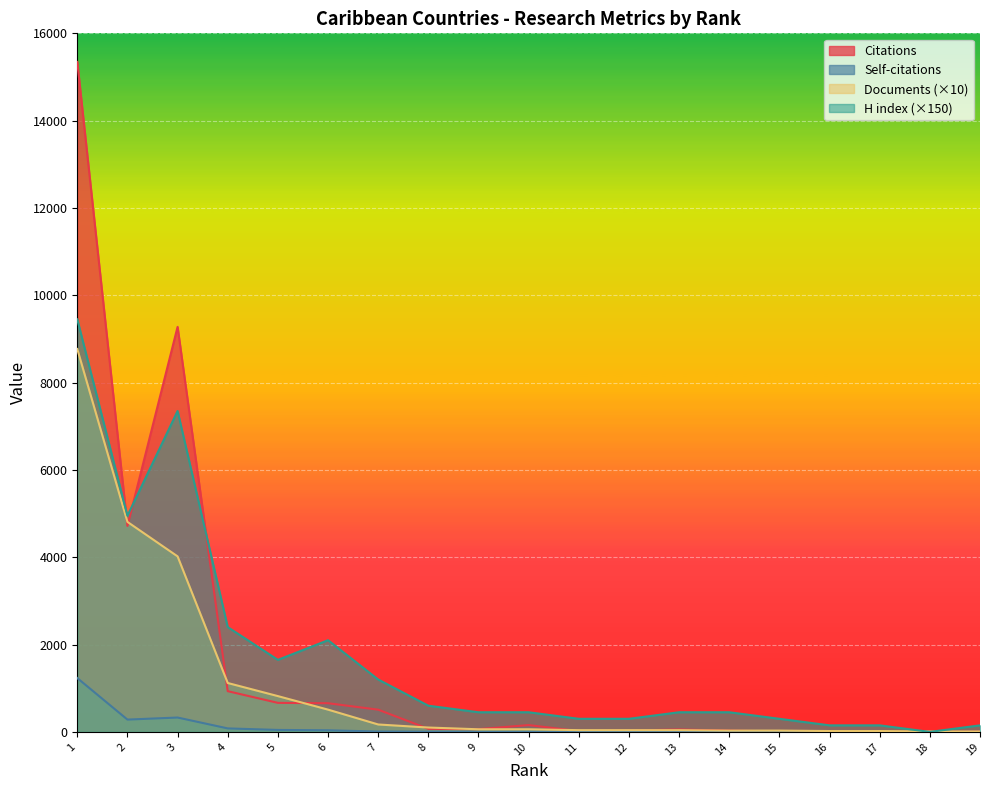

Which series has the largest range (max minus min)?

Citations